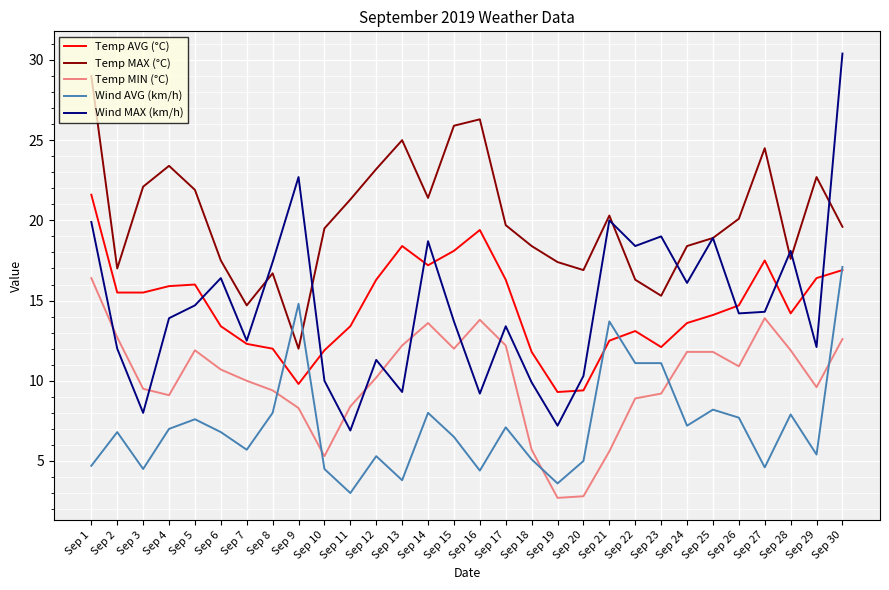

Which series has the largest range (max minus min)?

Wind MAX (km/h)